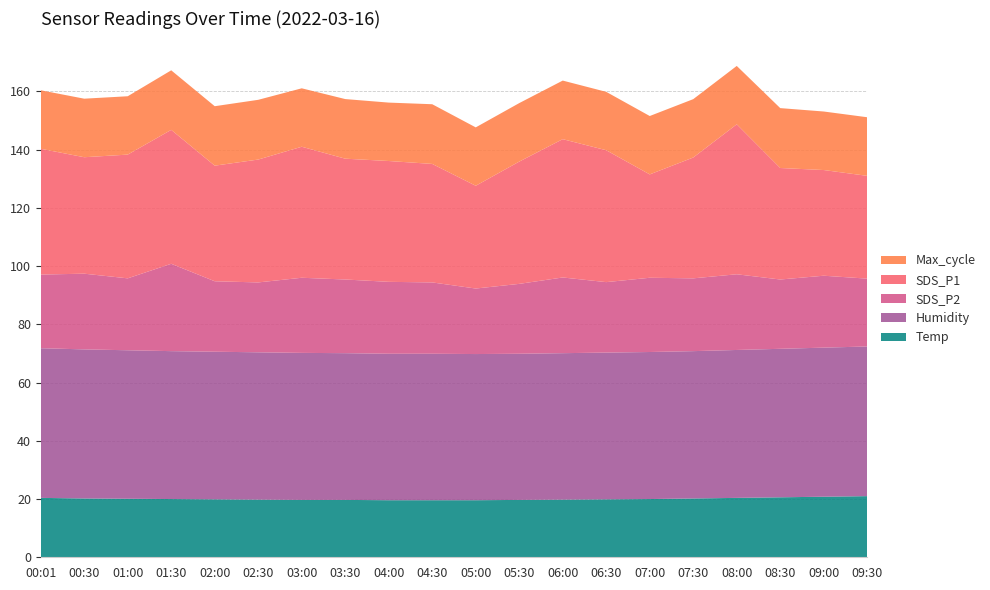

Is it true that Temp equals 19.8 at 06:00?

True